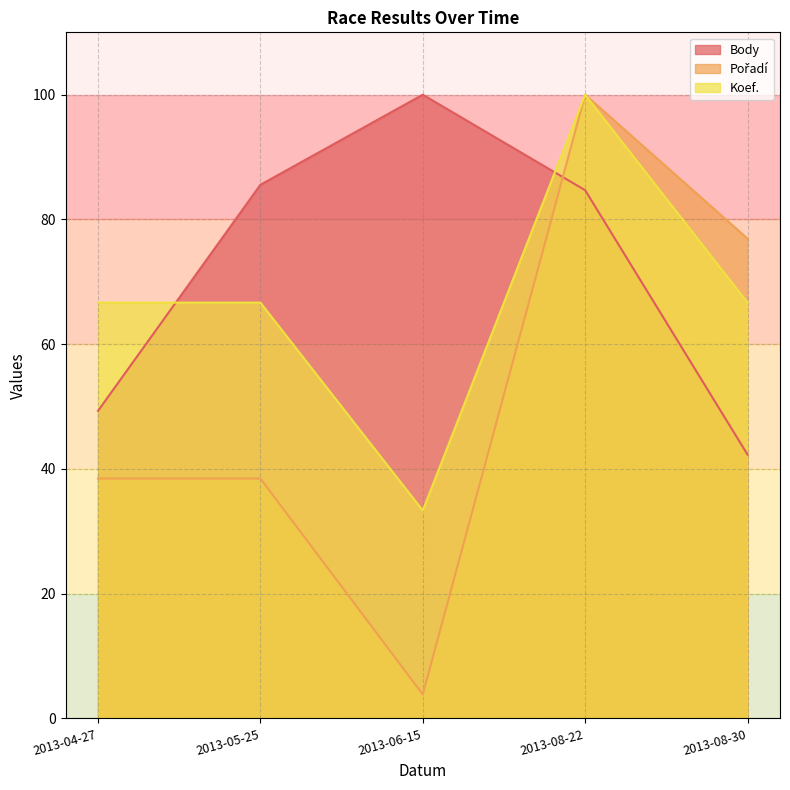

True or false: Body and Koef. cross at least once.

True